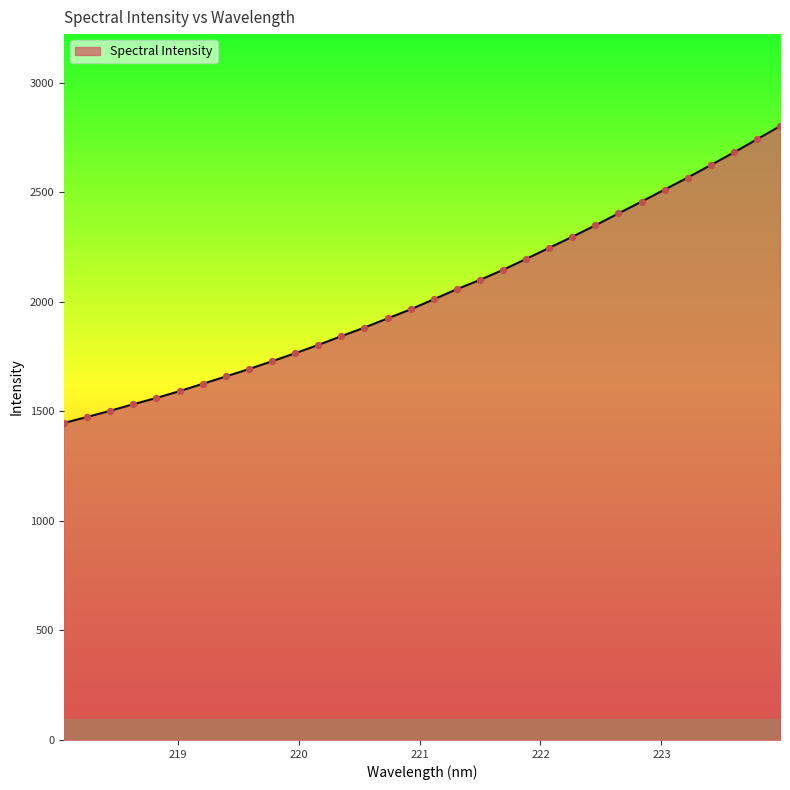

What is the minimum value shown in the chart?

1447.1